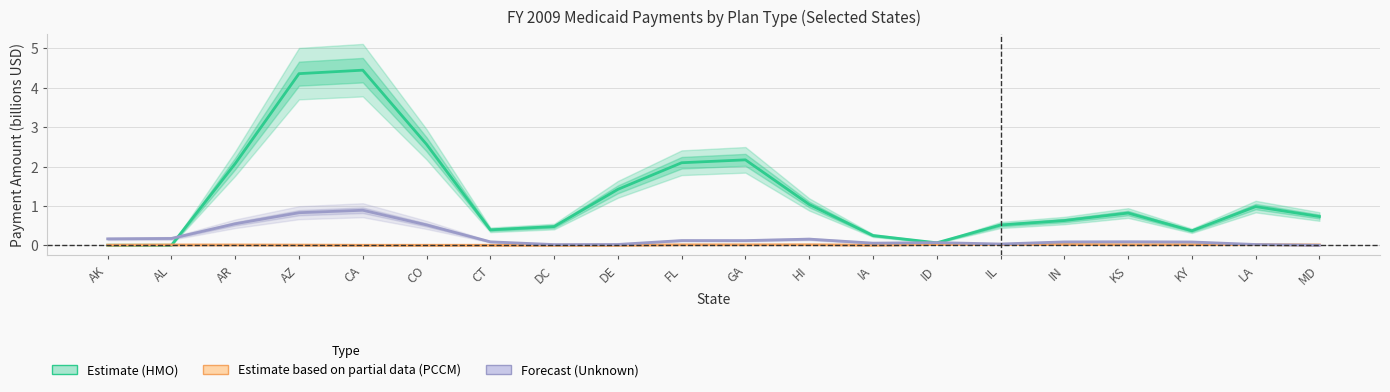

Reading left to right, transcribe all the data shown in this chart.

Estimate (HMO): AK=0.0	AL=0.0	AR=2.1	AZ=4.4	CA=4.4	CO=2.6	CT=0.4	DC=0.5	DE=1.4	FL=2.1	GA=2.2	HI=1.0	IA=0.2	ID=0.1	IL=0.5	IN=0.6	KS=0.8	KY=0.4	LA=1.0	MD=0.7
Estimate based on partial data (PCCM): AK=0.0	AL=0.0	AR=0.0	AZ=0.0	CA=0.0	CO=0.0	CT=0.0	DC=0.0	DE=-0.0	FL=0.0	GA=0.0	HI=0.0	IA=0.0	ID=0.0	IL=0.0	IN=0.0	KS=0.0	KY=0.0	LA=0.0	MD=0.0
Forecast (Plan Type Unknown): AK=0.2	AL=0.2	AR=0.5	AZ=0.8	CA=0.9	CO=0.5	CT=0.1	DC=0.0	DE=0.0	FL=0.1	GA=0.1	HI=0.2	IA=0.1	ID=0.1	IL=0.0	IN=0.1	KS=0.1	KY=0.1	LA=0.0	MD=0.0